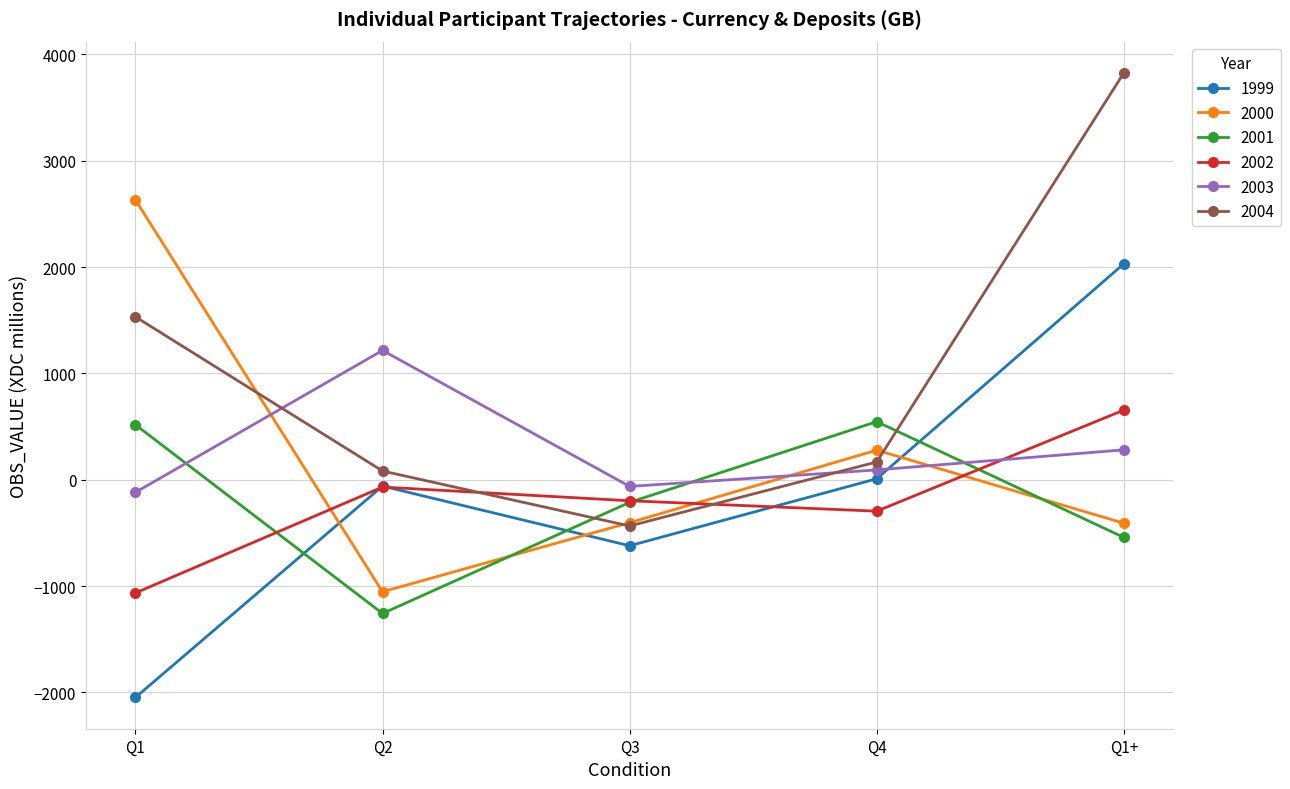

What is the label of the 5th point from the left?

Q1+